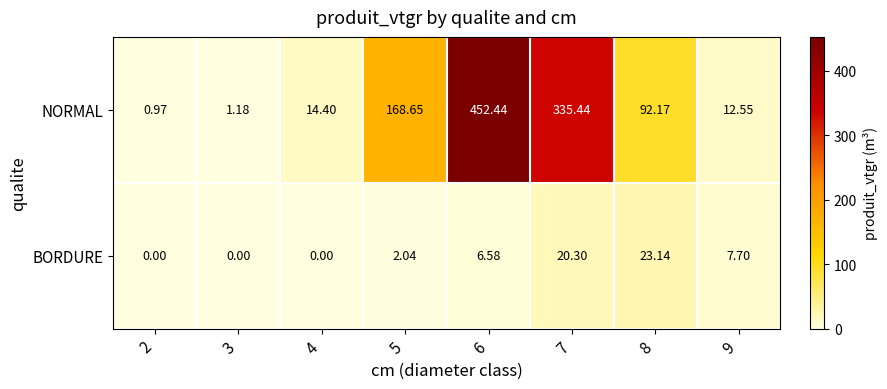

How many distinct data groups are displayed?

2